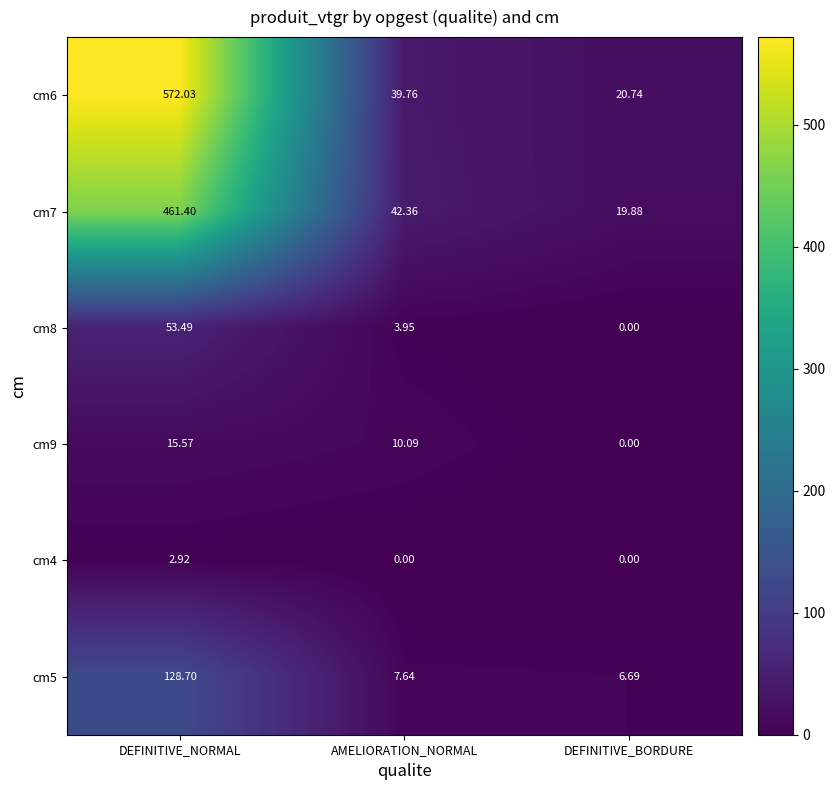

At which category is the sum across all series the highest?

DEFINITIVE_NORMAL